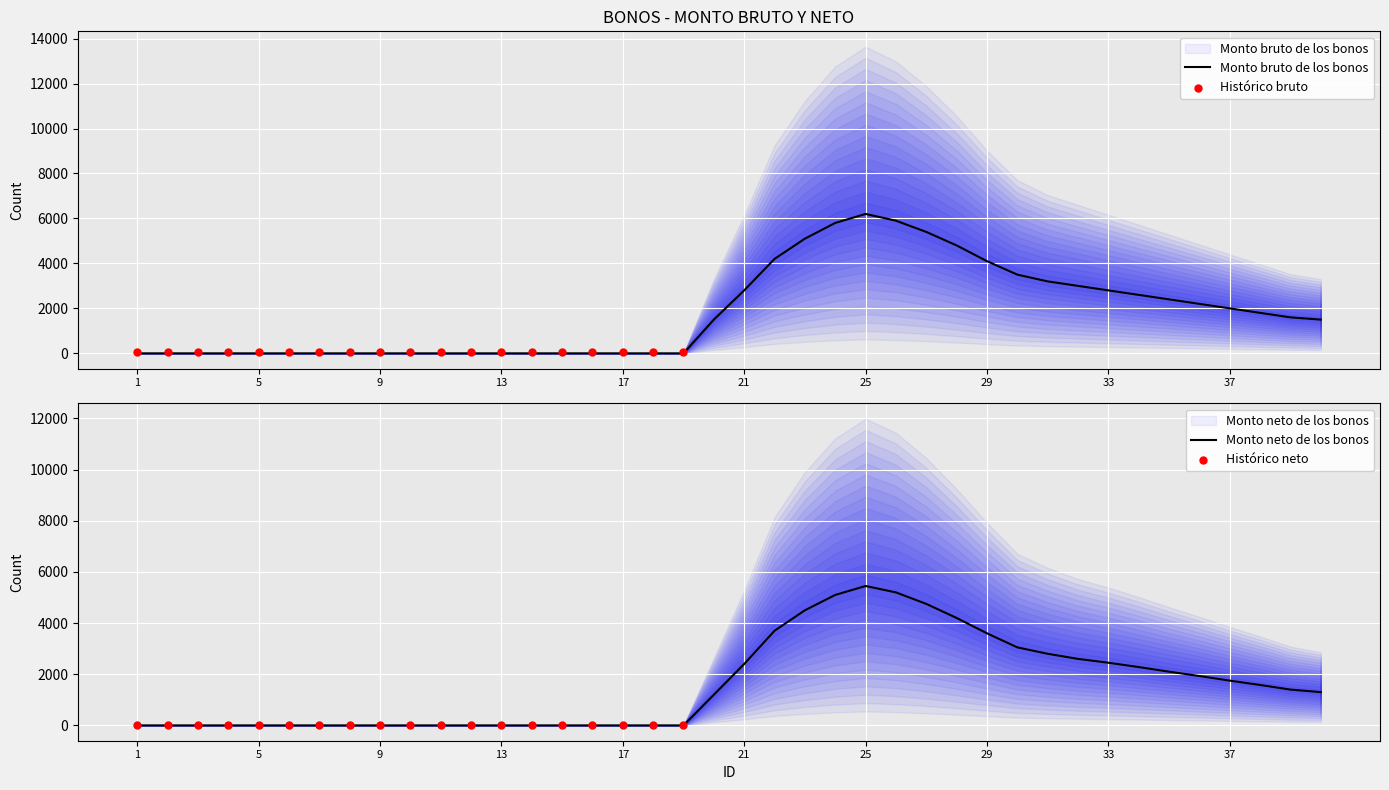

Is the value of Monto bruto de los bonos at 28 greater than the value of Monto neto de los bonos at 16?

Yes